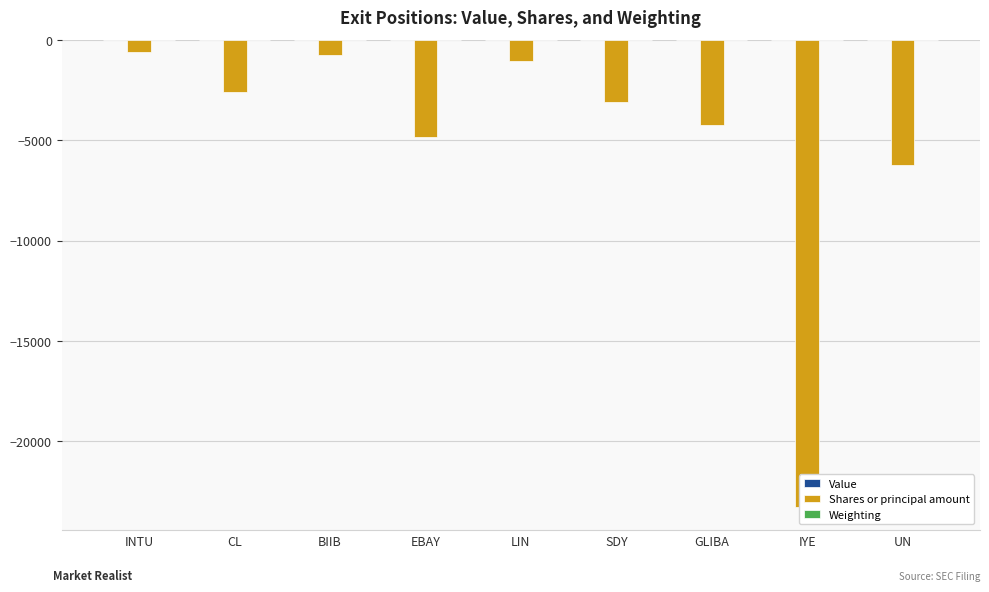

How many bars are there in each group?

3